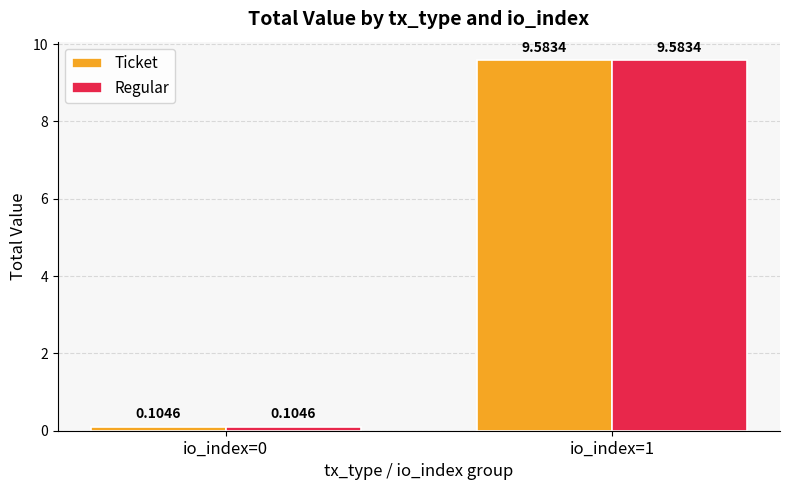

What is the maximum value shown in the chart?

9.6